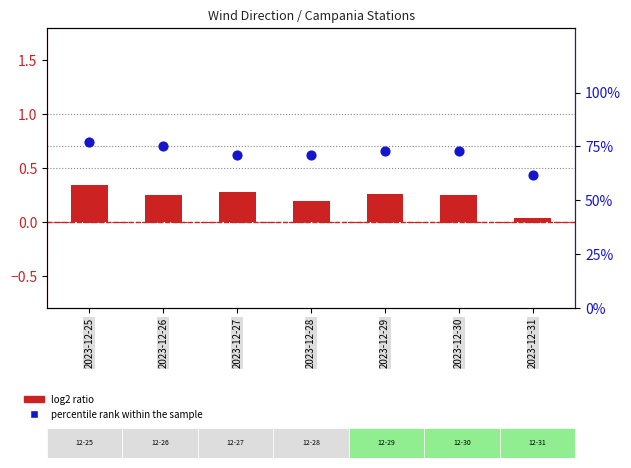

Which series reaches the minimum Y coordinate?

log2 ratio